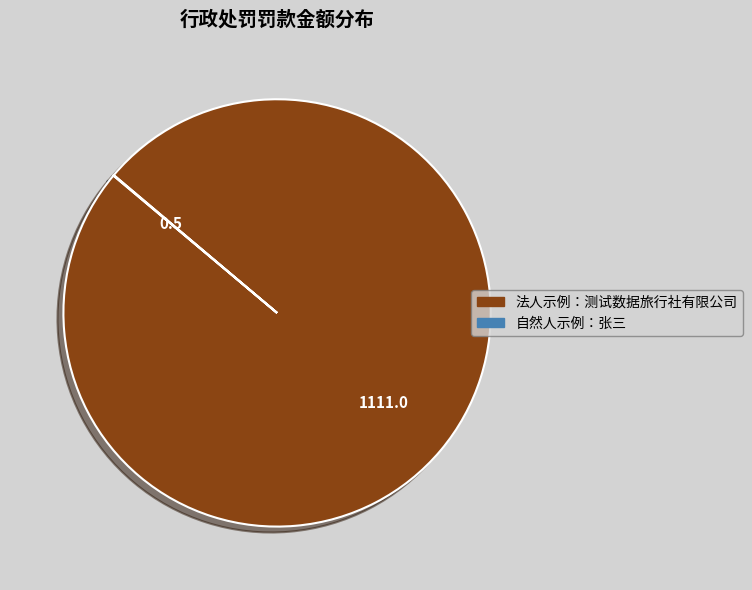

True or false: 法人示例：测试数据旅行社有限公司 accounts for 100% of the total.

True